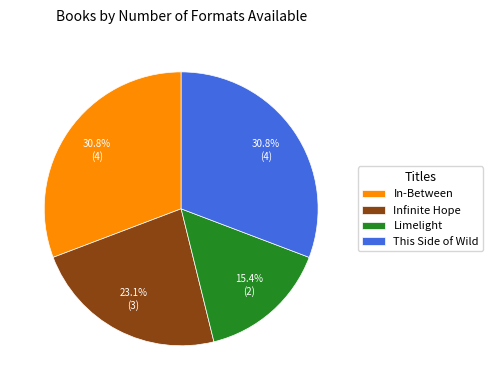

What percentage is the In-Between slice, to the nearest percent?

31%